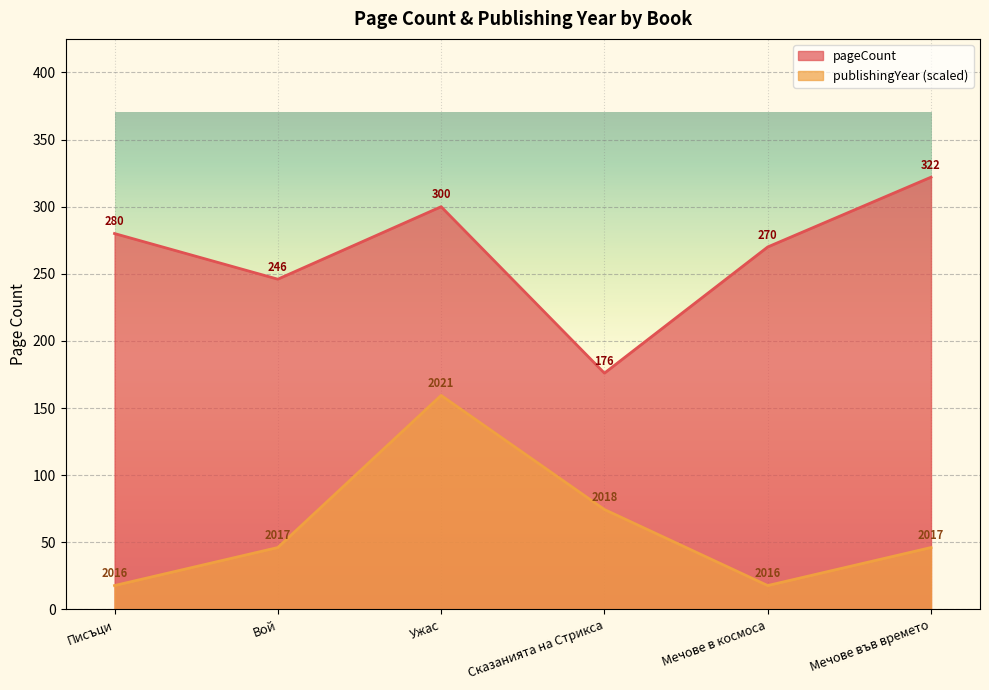

How many lines are shown in the chart?

2